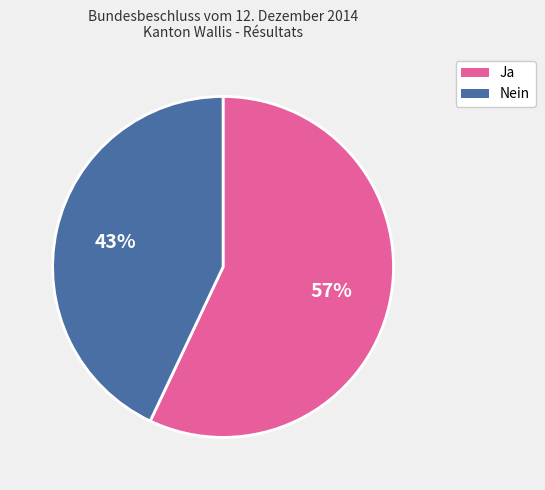

To the nearest percent, what is the average slice percentage?

50%